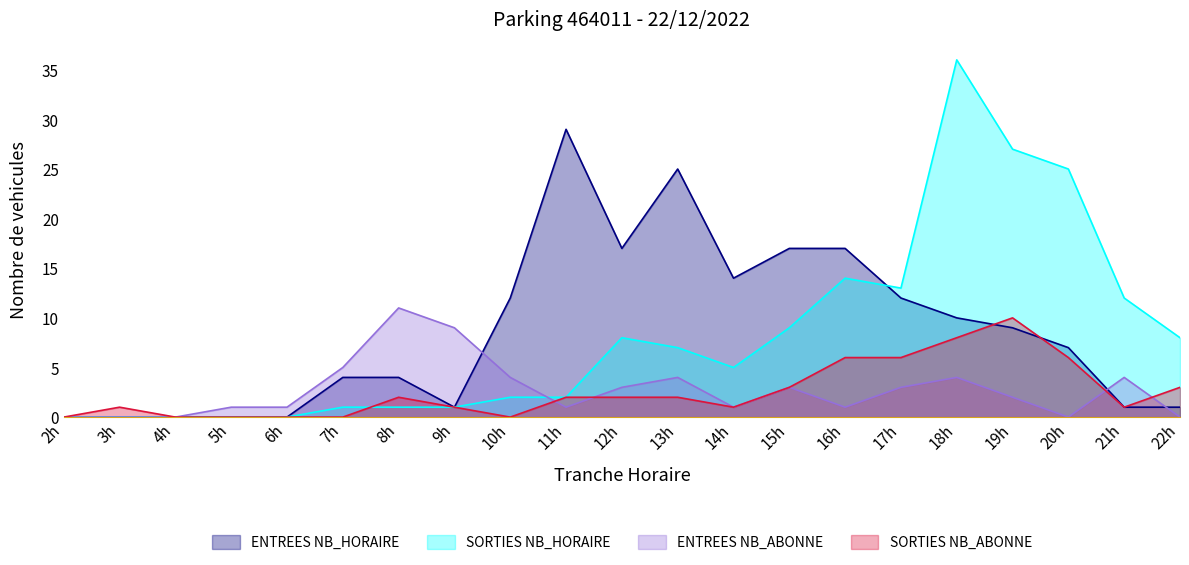

What is the maximum value shown in the chart?

36